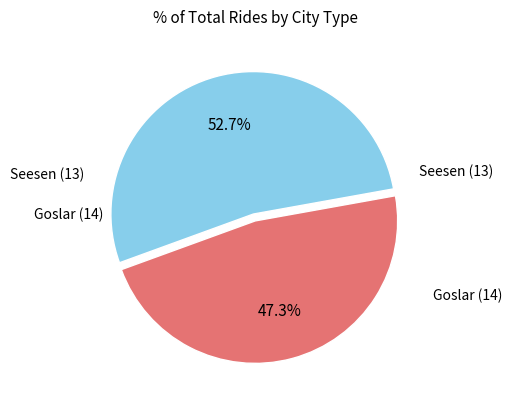

Does any single category account for the majority?

Yes